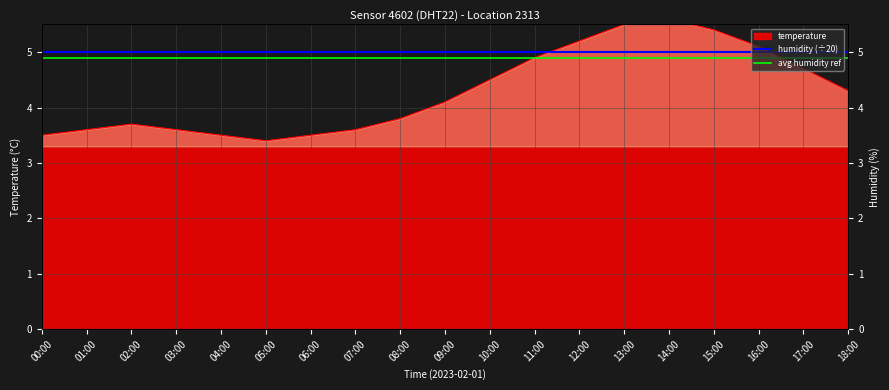

True or false: the data has more than 0 interior local peaks.

True